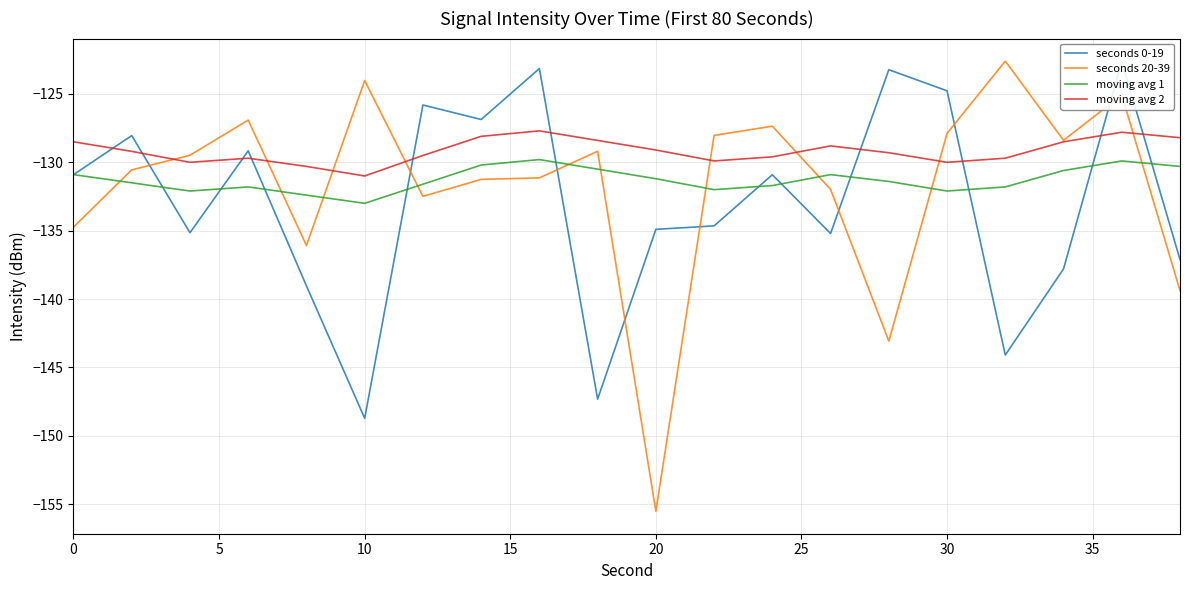

True or false: moving avg 1 and moving avg 2 intersect in this chart.

False